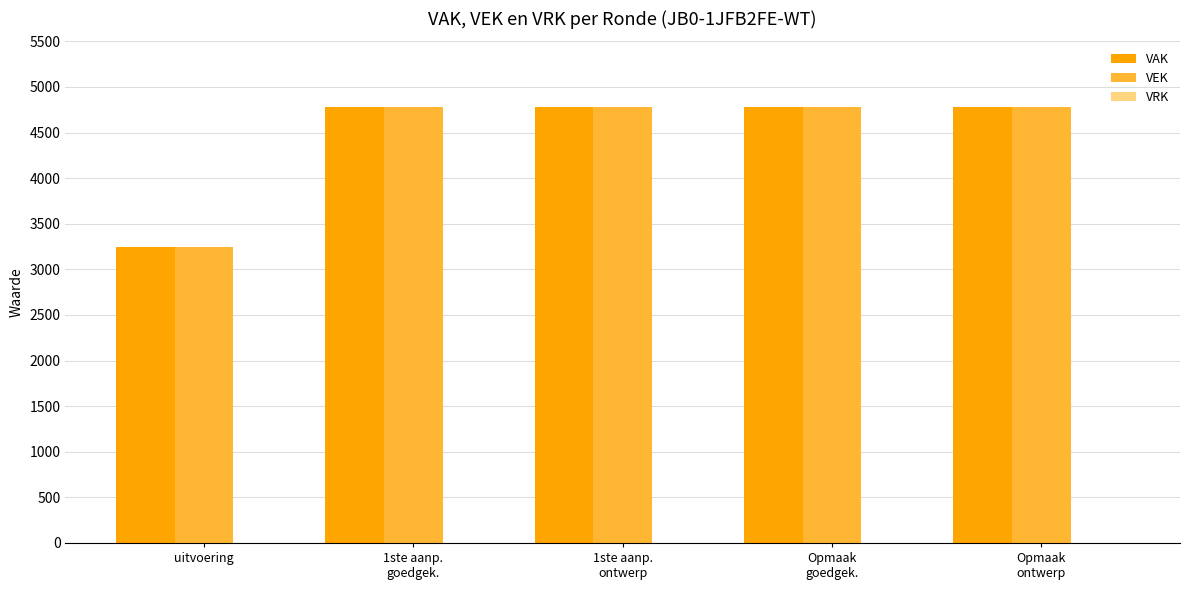

At how many categories does at least one series exceed 4665?

4